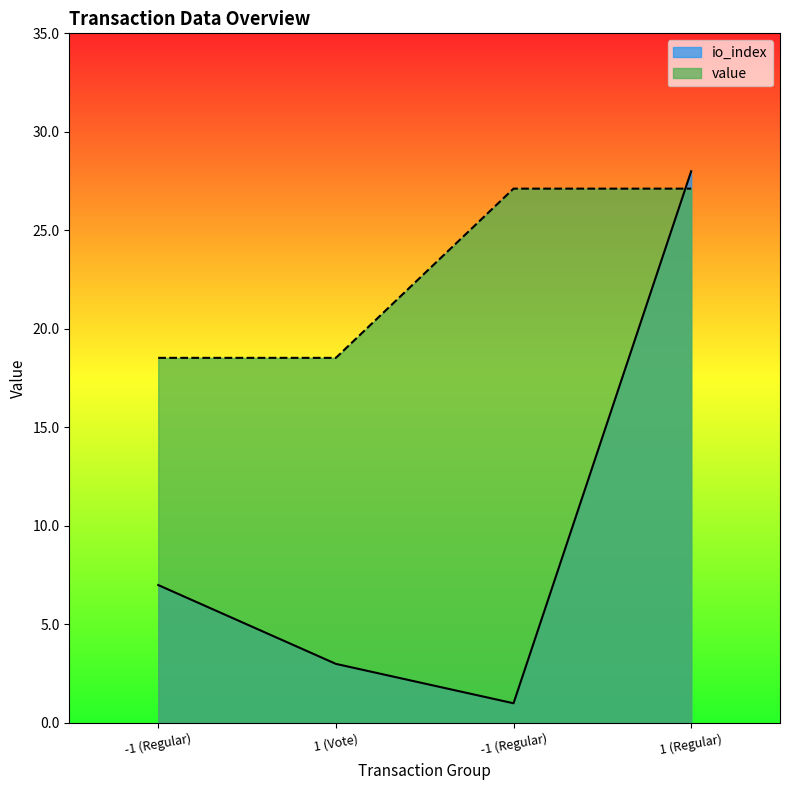

Rank the series at 1 (Vote) from highest to lowest value.

value, io_index